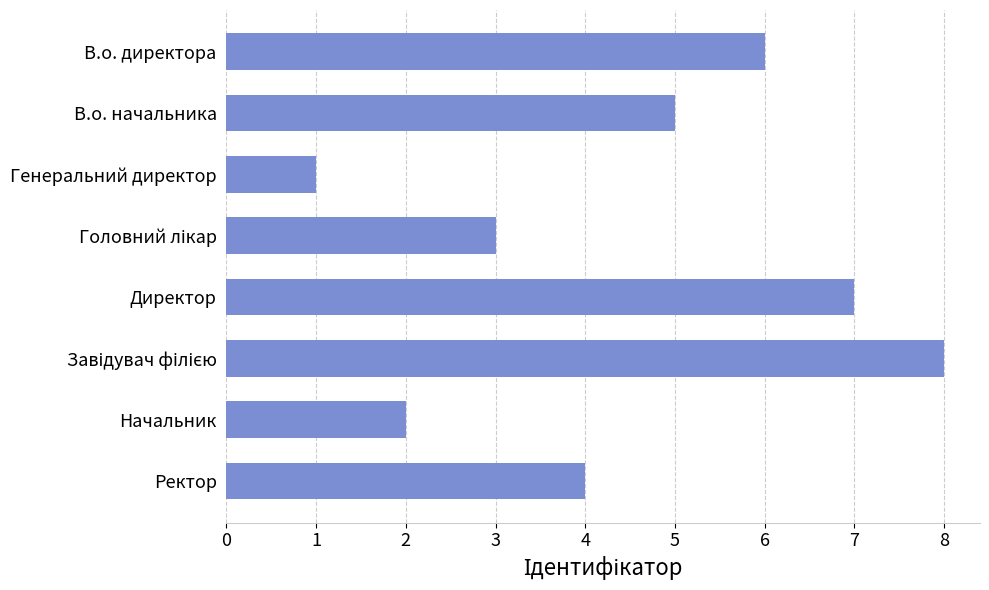

What is the difference between the values at Начальник and В.о. начальника?

3